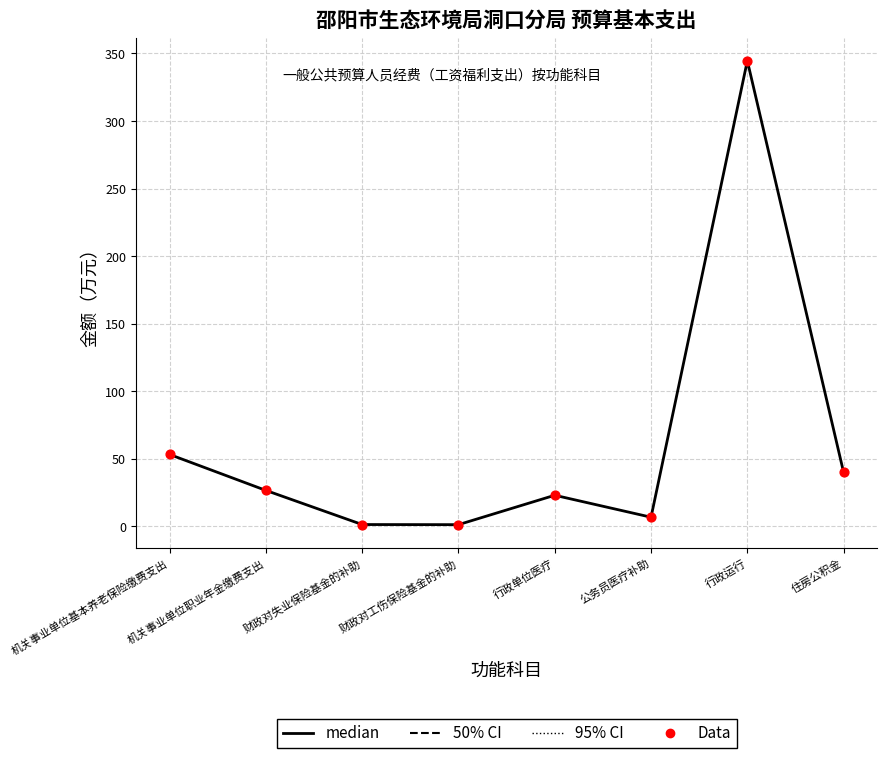

Which has a higher value, 机关事业单位基本养老保险缴费支出 or 财政对失业保险基金的补助?

机关事业单位基本养老保险缴费支出